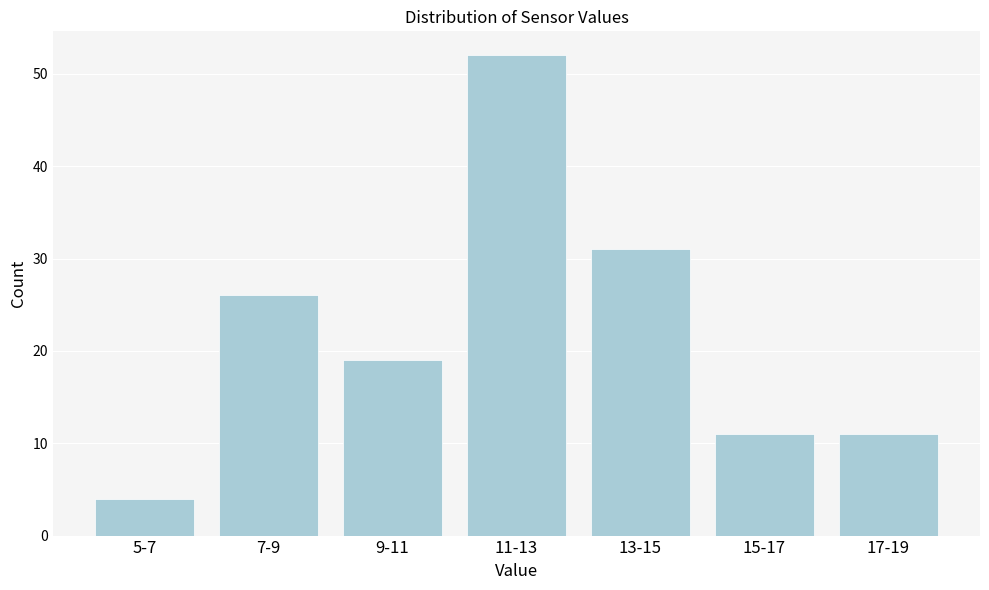

Reading right to left, transcribe all the data shown in this chart.

11	11	31	52	19	26	4